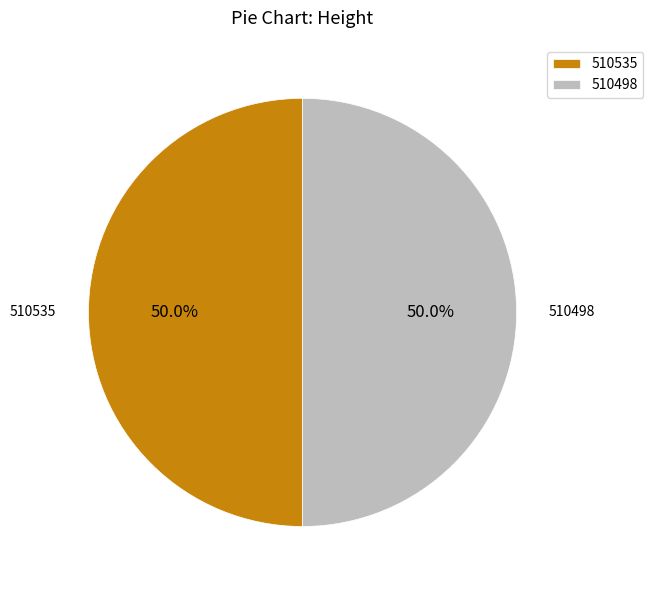

What percentage is the 510498 slice, to the nearest percent?

50%